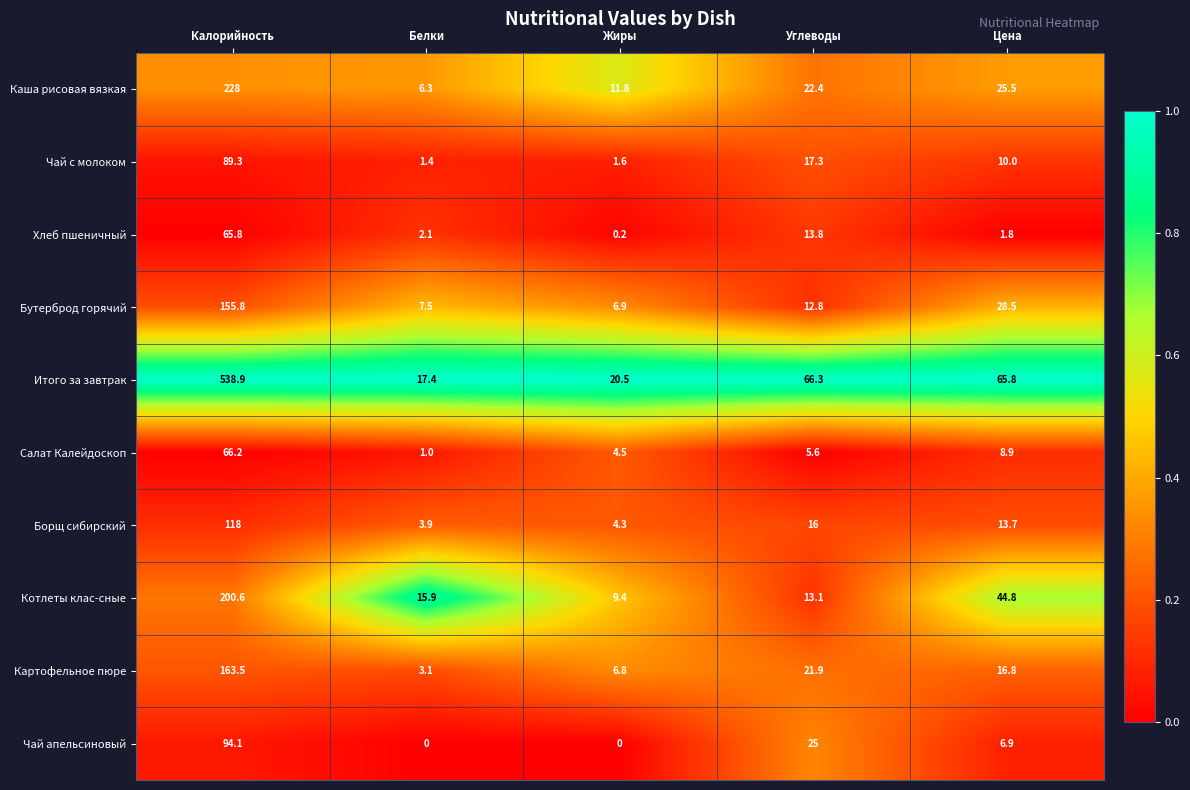

Rank the series at Жиры from highest to lowest value.

Итого за завтрак, Каша рисовая вязкая, Котлеты клас-сные, Бутерброд горячий, Картофельное пюре, Салат Калейдоскоп, Борщ сибирский, Чай с молоком, Хлеб пшеничный, Чай апельсиновый